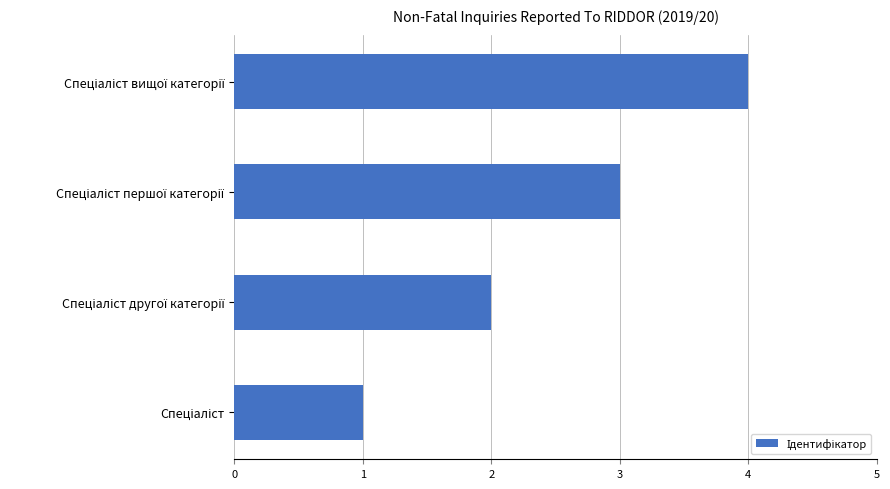

What is the sum of all values?

10